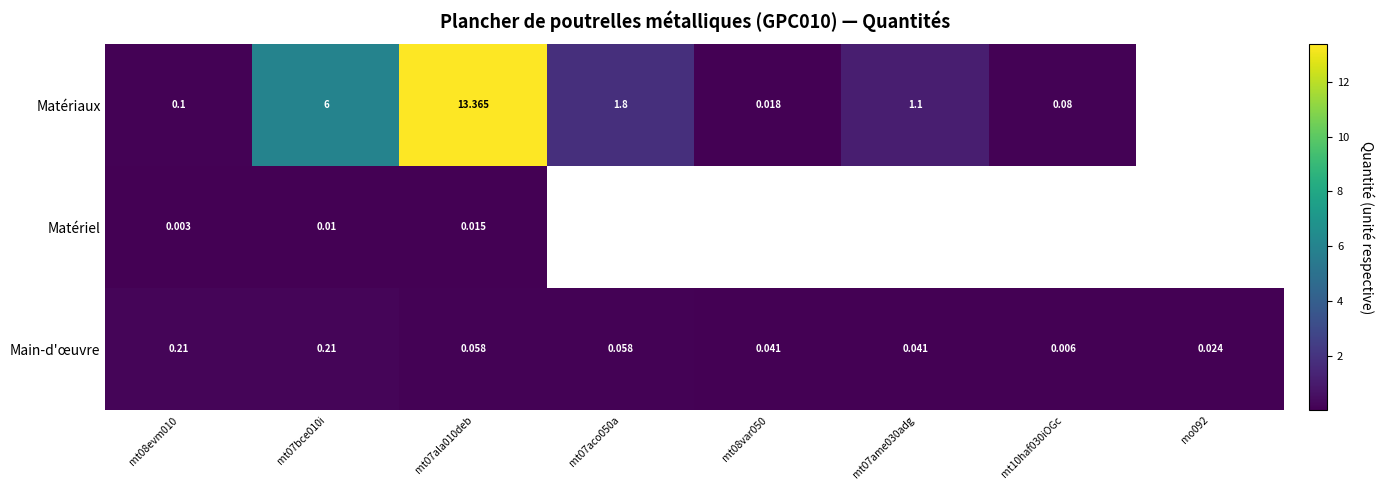

Between mt07ala010deb and mt07ame030adg, which is larger?

mt07ala010deb